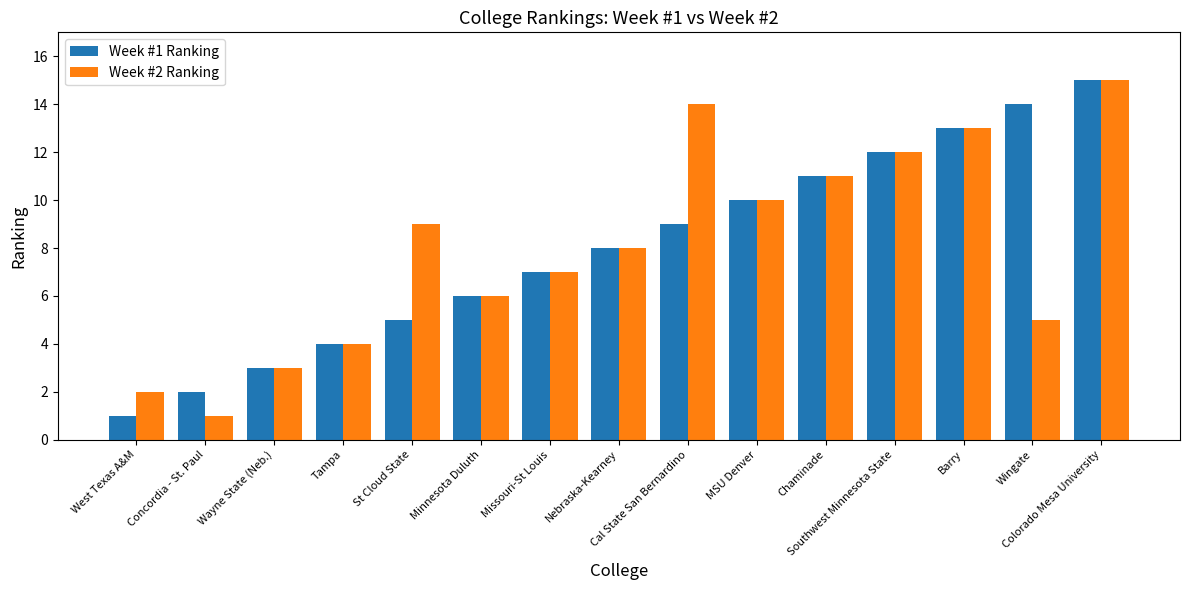

What is the maximum value shown in the chart?

15